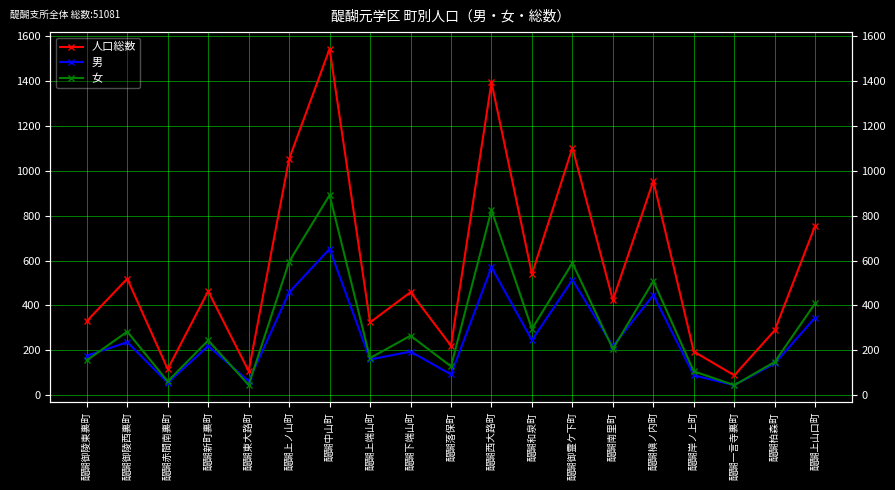

Is it true that 男 equals 570 at 醍醐西大路町?

True